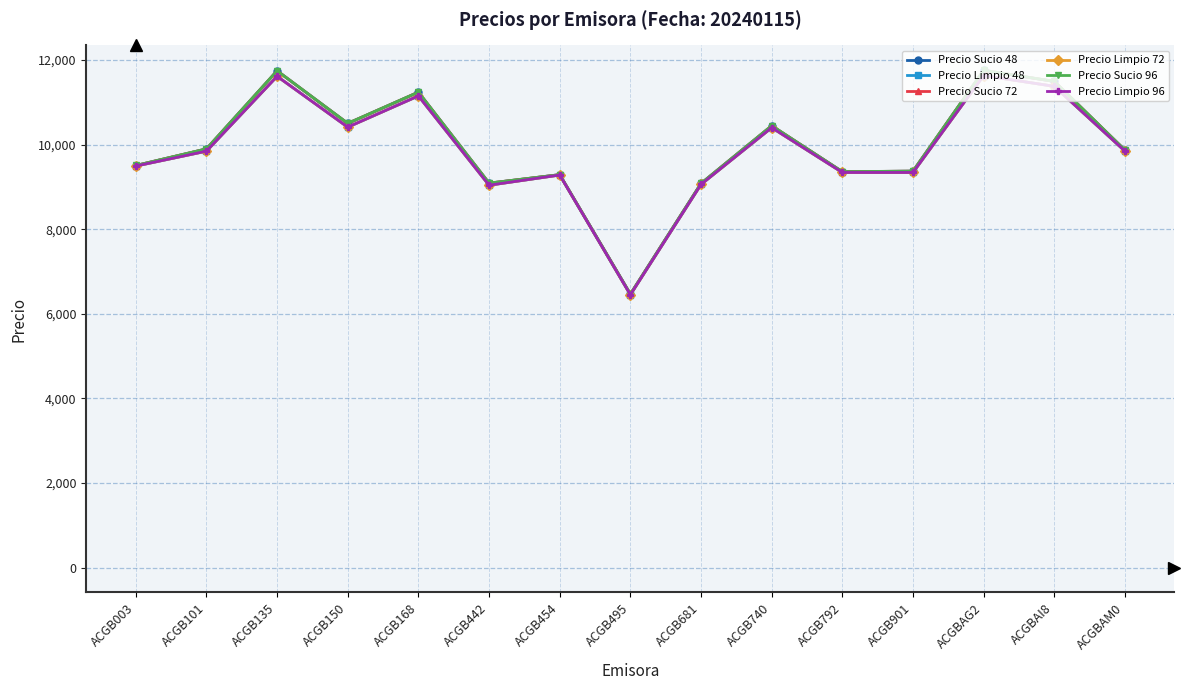

True or false: Precio Sucio 96 and Precio Sucio 48 intersect in this chart.

False